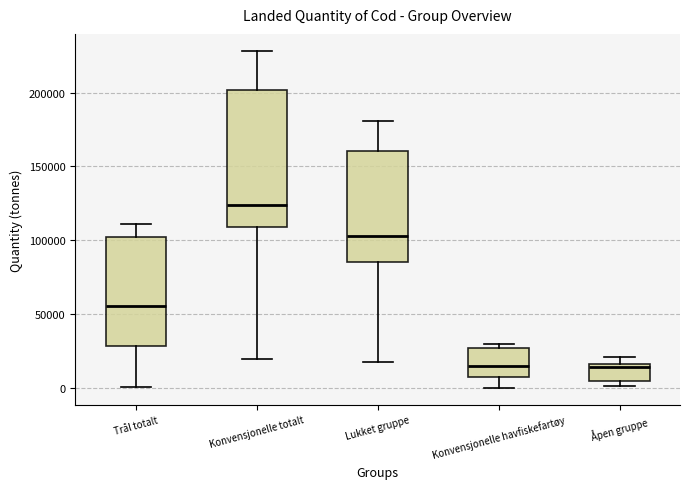

Where is the upper edge of the box for Konvensjonelle totalt on the y-axis? The values are not printed on the chart, so give them approximately, as read against the axis.

200000